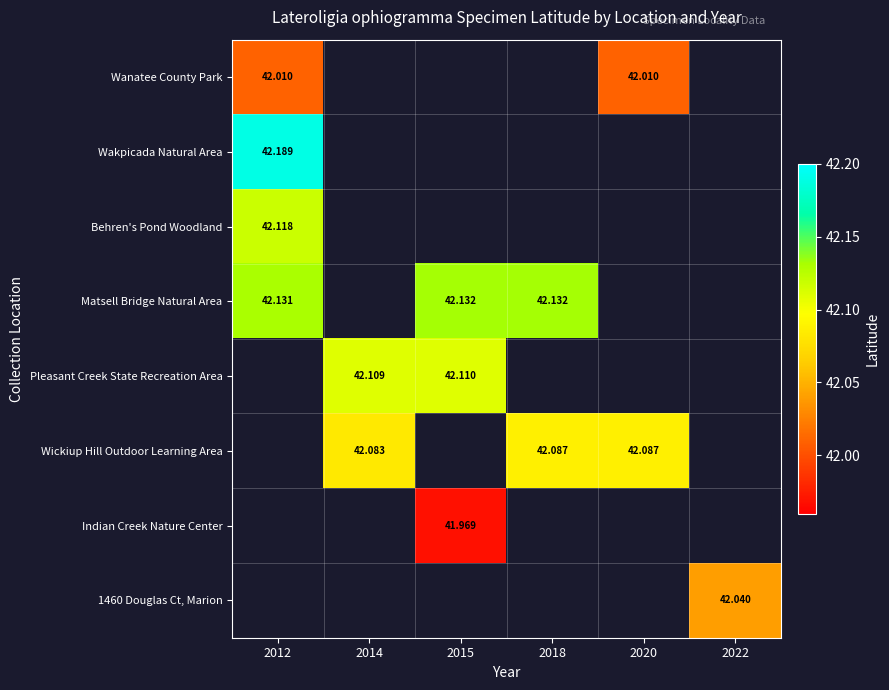

What is the difference between the highest and lowest values at 2012?

0.2